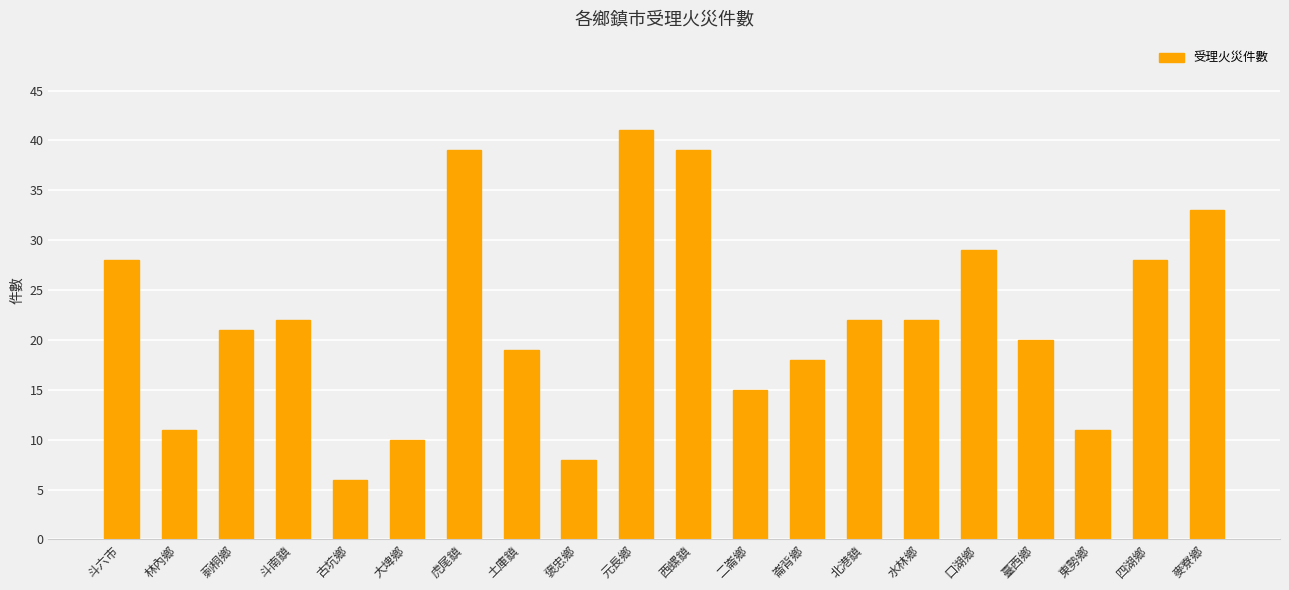

What is the sum of the values at 古坑鄉 and 崙背鄉?

24